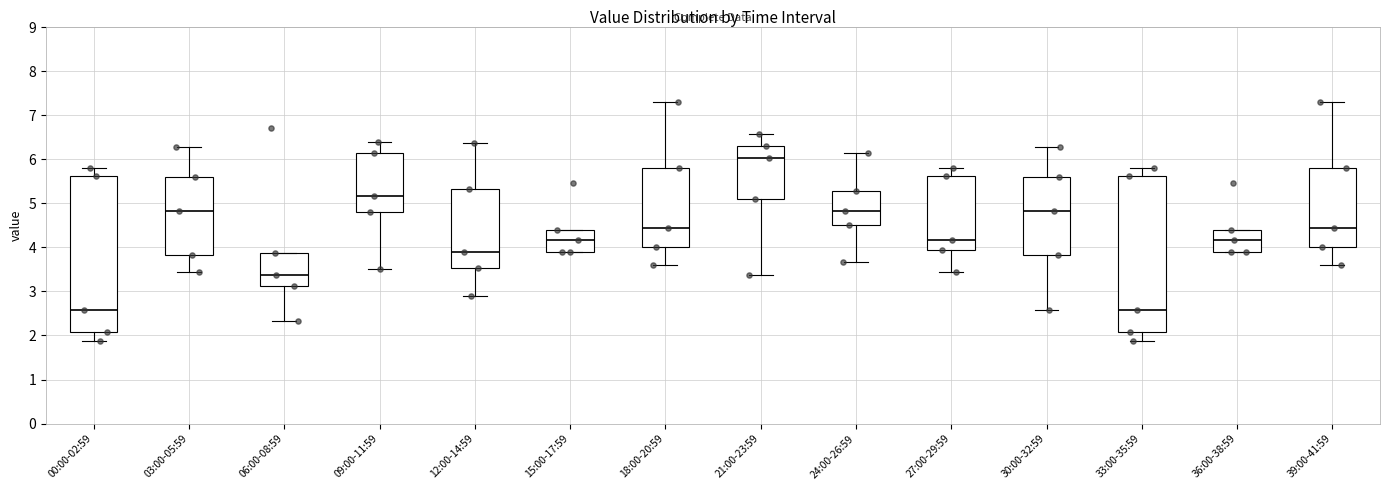

Reading left to right, transcribe this box plot: for each box, give where its median line is, the range the box spans, and where its two whiskers end, as read against the y-axis. The values are not printed on the chart, so give them approximately, as read against the axis.

00:00-02:59: median 2.6, box 2.1 to 5.6, whiskers 1.9 to 5.8
03:00-05:59: median 4.8, box 3.8 to 5.6, whiskers 3.4 to 6.3
06:00-08:59: median 3.4, box 3.1 to 3.9, whiskers 2.3 to 3.9
09:00-11:59: median 5.2, box 4.8 to 6.1, whiskers 3.5 to 6.4
12:00-14:59: median 3.9, box 3.5 to 5.3, whiskers 2.9 to 6.4
15:00-17:59: median 4.2, box 3.9 to 4.4, whiskers 3.9 to 4.4
18:00-20:59: median 4.4, box 4.0 to 5.8, whiskers 3.6 to 7.3
21:00-23:59: median 6.0, box 5.1 to 6.3, whiskers 3.4 to 6.6
24:00-26:59: median 4.8, box 4.5 to 5.3, whiskers 3.7 to 6.1
27:00-29:59: median 4.2, box 3.9 to 5.6, whiskers 3.4 to 5.8
30:00-32:59: median 4.8, box 3.8 to 5.6, whiskers 2.6 to 6.3
33:00-35:59: median 2.6, box 2.1 to 5.6, whiskers 1.9 to 5.8
36:00-38:59: median 4.2, box 3.9 to 4.4, whiskers 3.9 to 4.4
39:00-41:59: median 4.4, box 4.0 to 5.8, whiskers 3.6 to 7.3